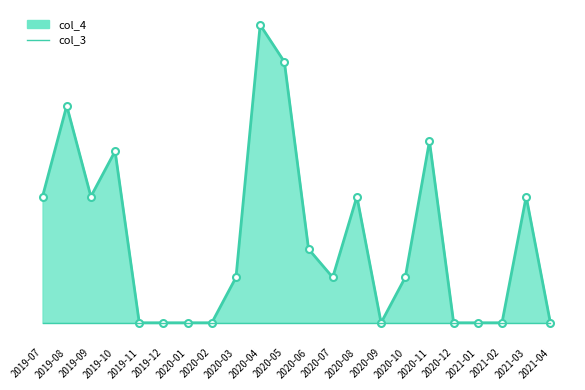

Which has a higher value, 2019-08 or 2021-04?

2019-08